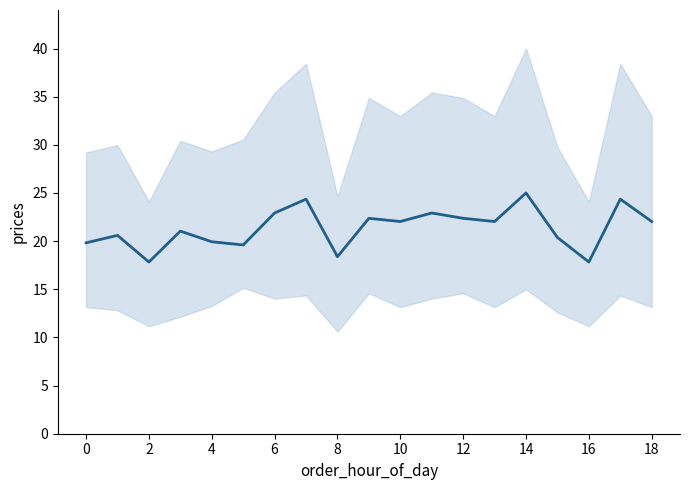

What is the minimum value shown in the chart?

17.8